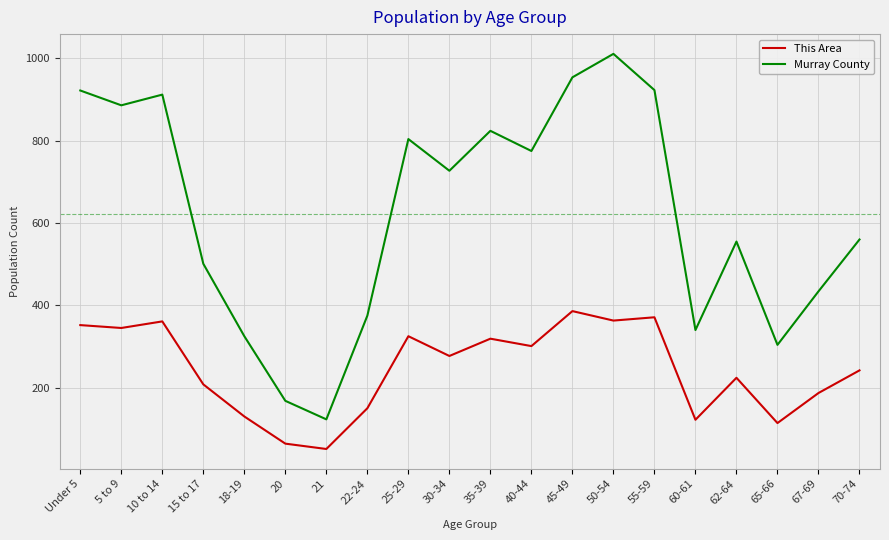

How many lines are shown in the chart?

2